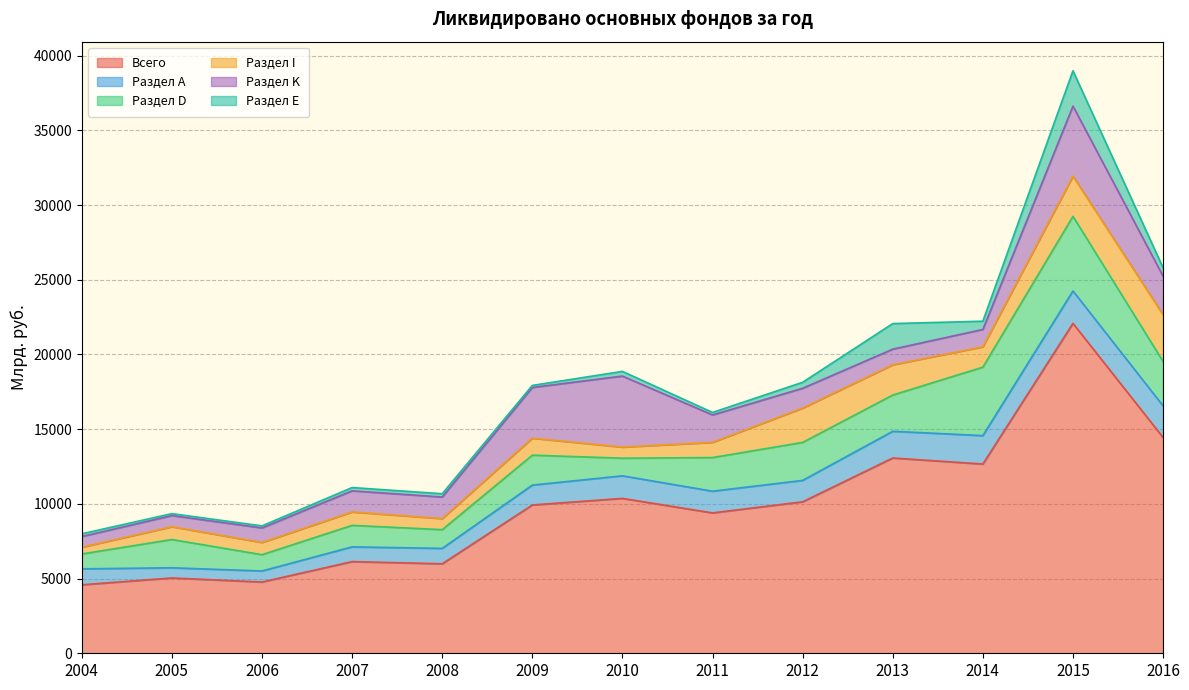

What value does the Раздел I series have at 2007, to the nearest 50?

900